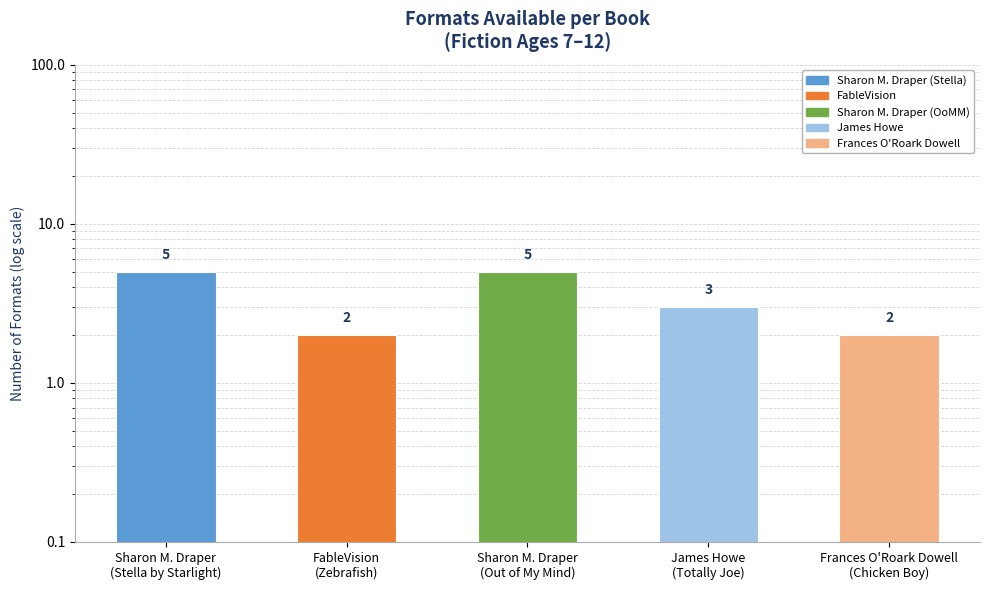

Does the chart contain any negative values?

No